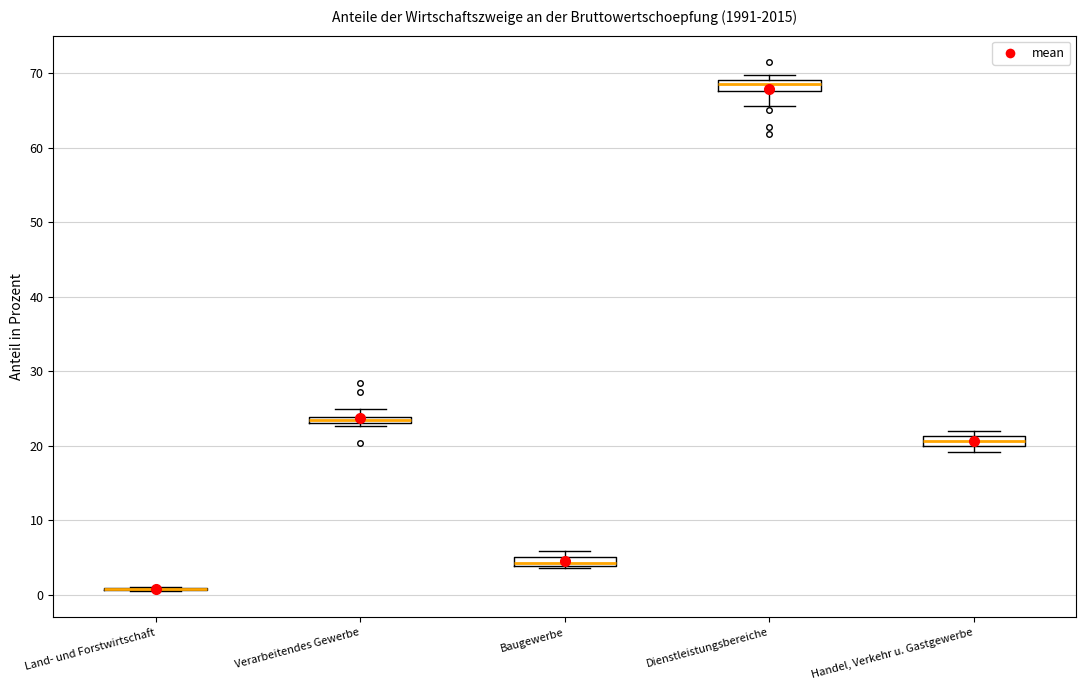

Where is the lower edge of the box for Baugewerbe on the y-axis? The values are not printed on the chart, so give them approximately, as read against the axis.

4